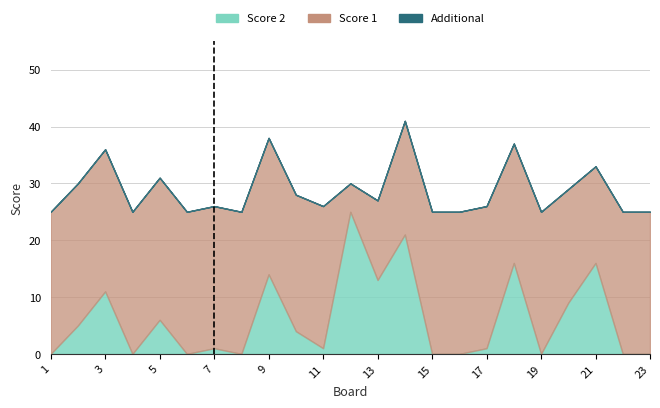

Count the number of categories in the chart.

23